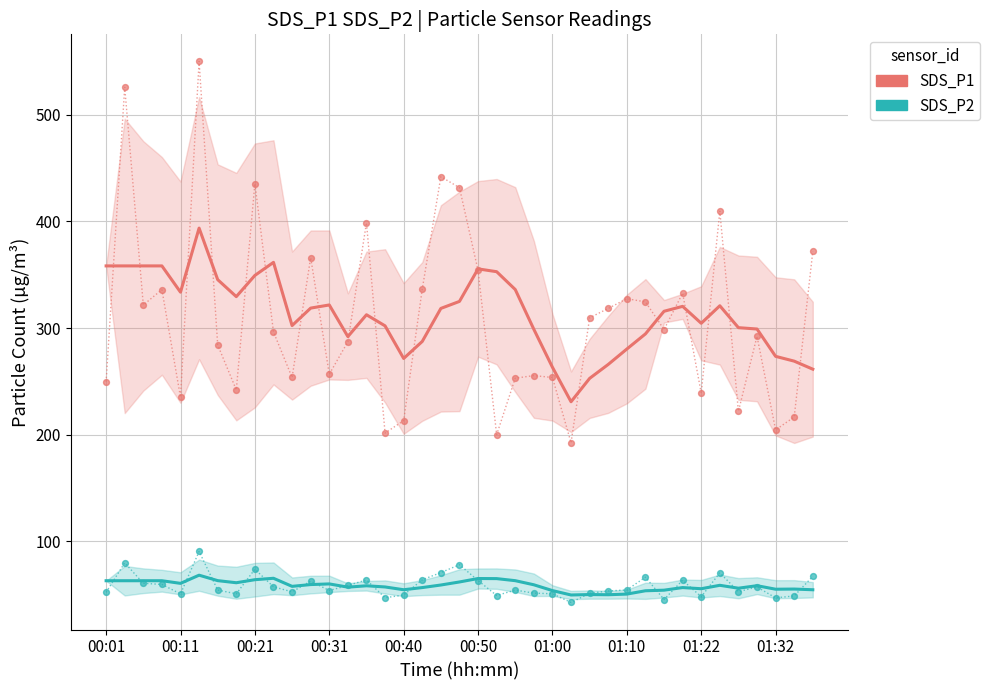

What is the total value across all series at 00:31?

381.7